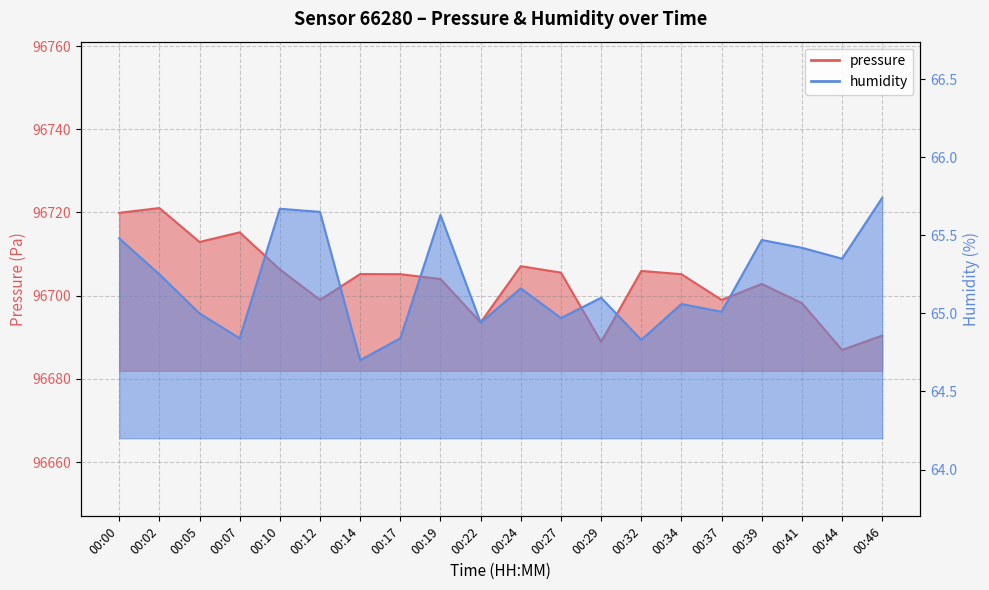

List the series in order of their peak value, lowest first.

humidity, pressure